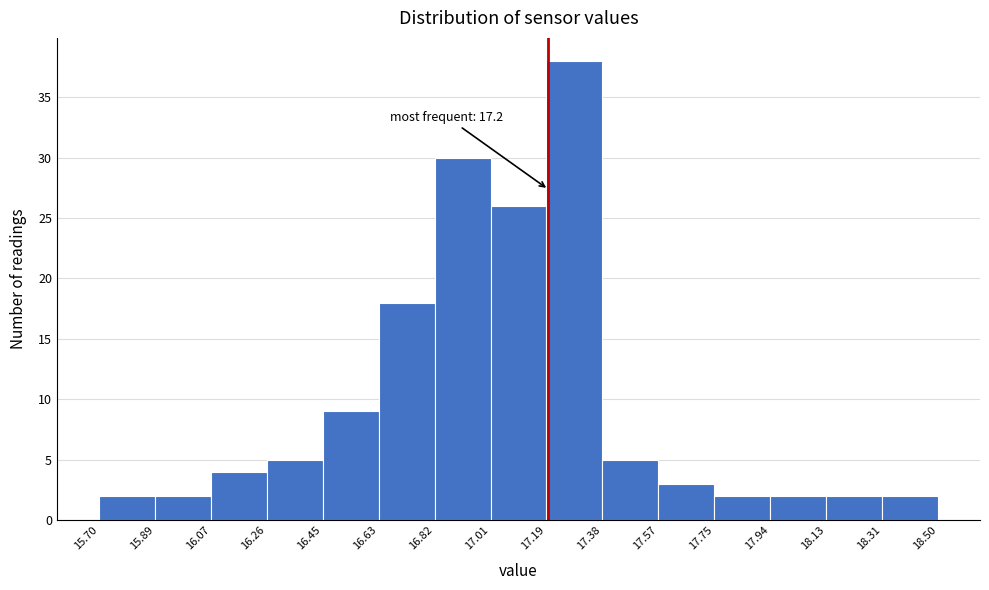

Over which range of the x-axis is the bar tallest?

17.19 to 17.38